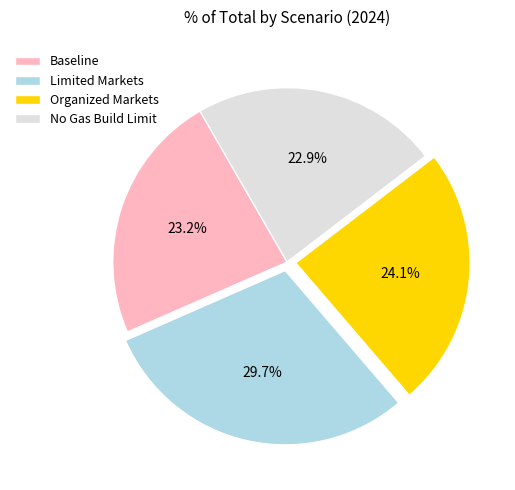

How many slices are in this pie chart?

4